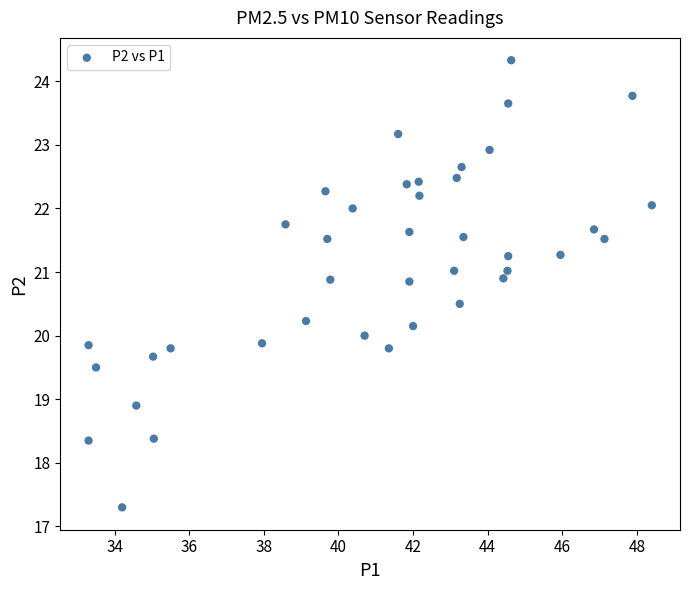

What is the range of Y values (max minus min)?

7.0